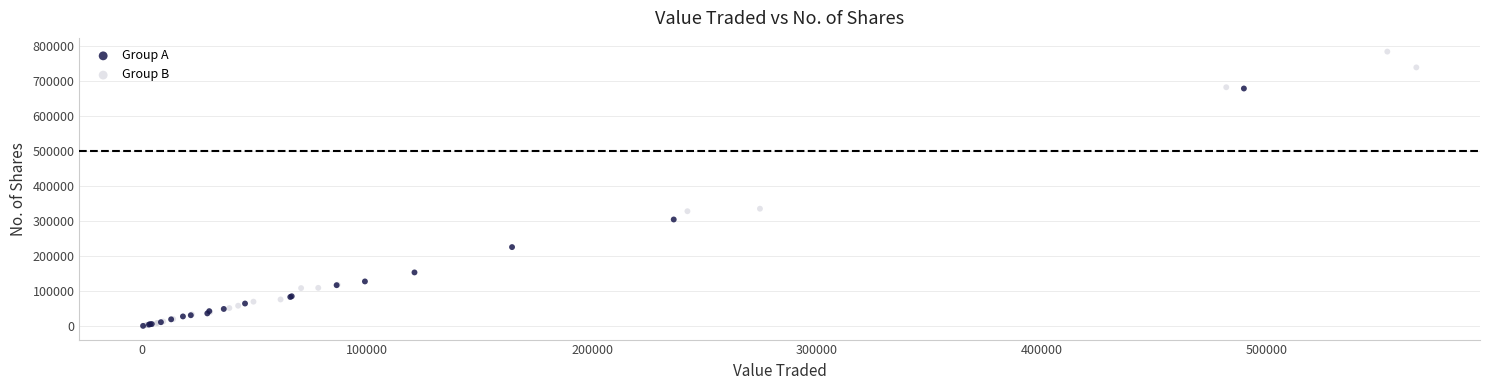

Which series has the largest Y range (max minus min)?

Group B